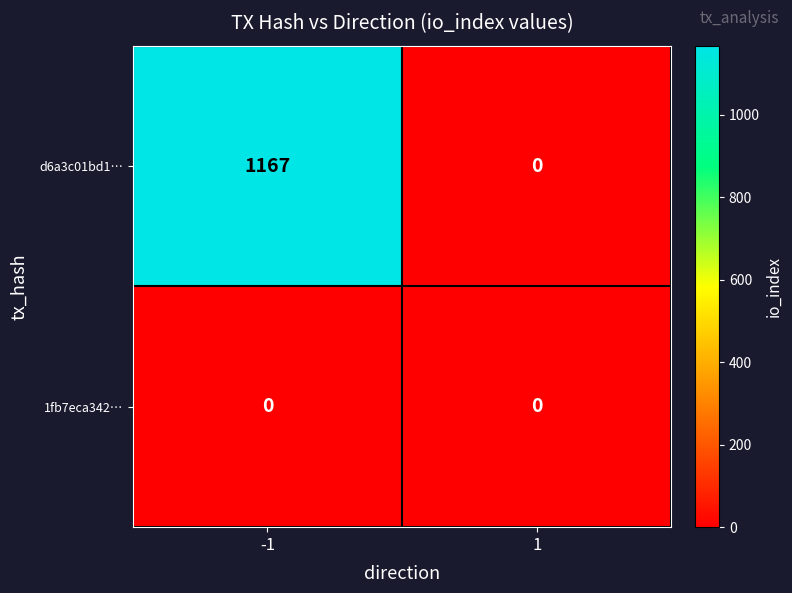

What is the average value of the d6a3c01bd1… series?

584